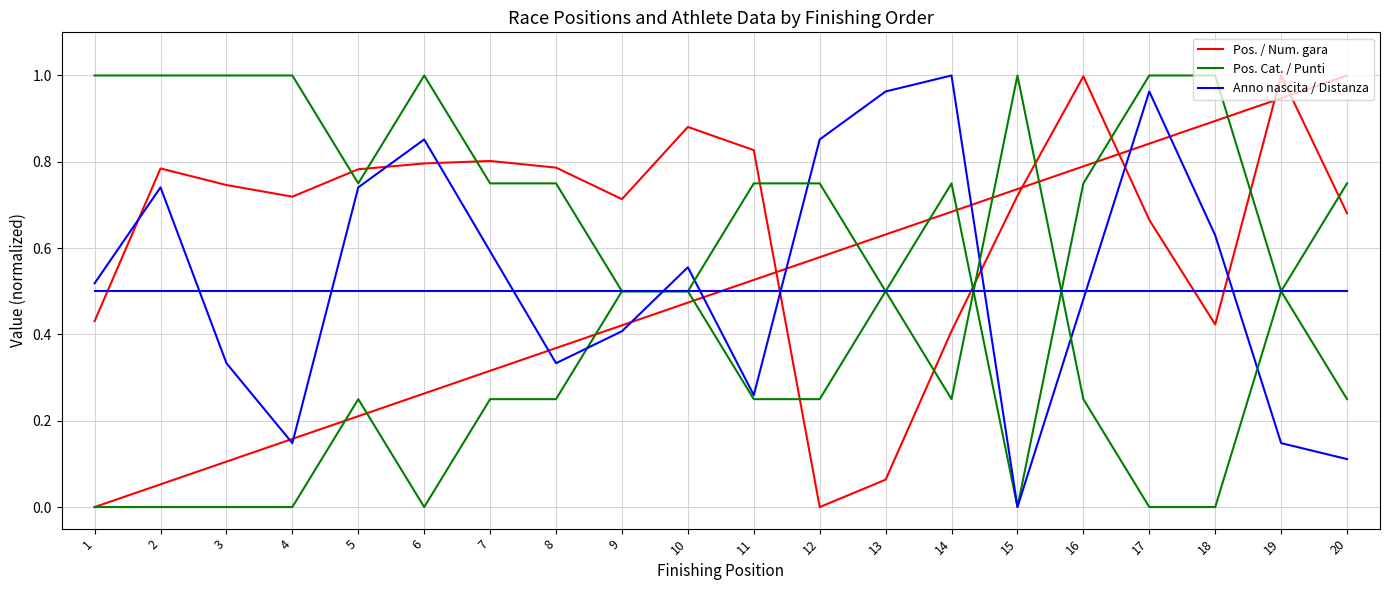

Which series has the largest total across all categories?

Anno nascita / Distanza